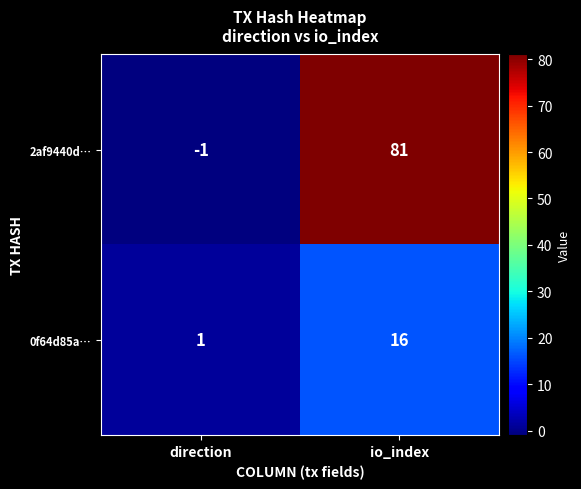

Which category has the highest value across all series?

io_index